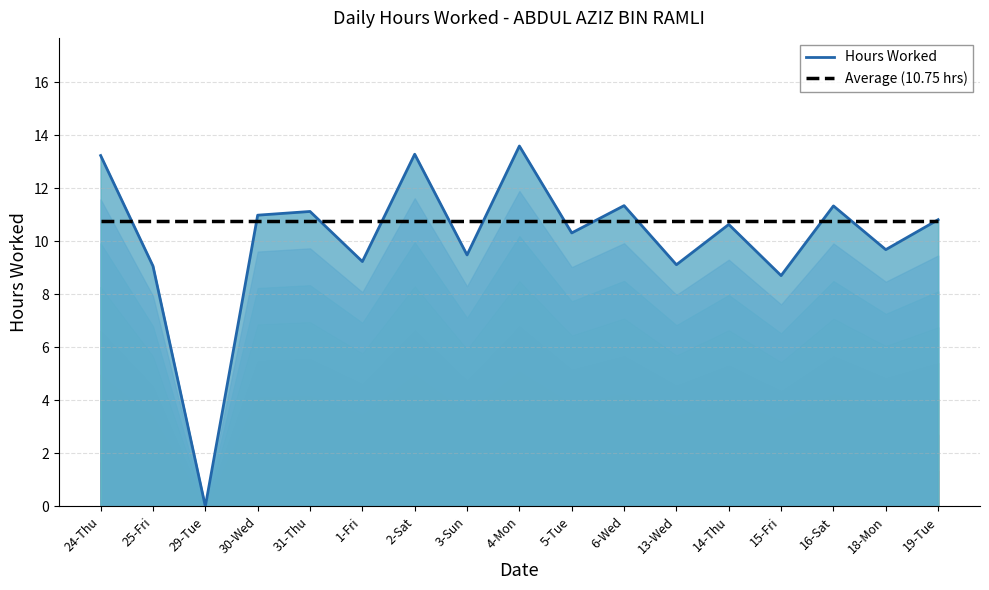

Which has a higher value, 24-Thu or 13-Wed?

24-Thu